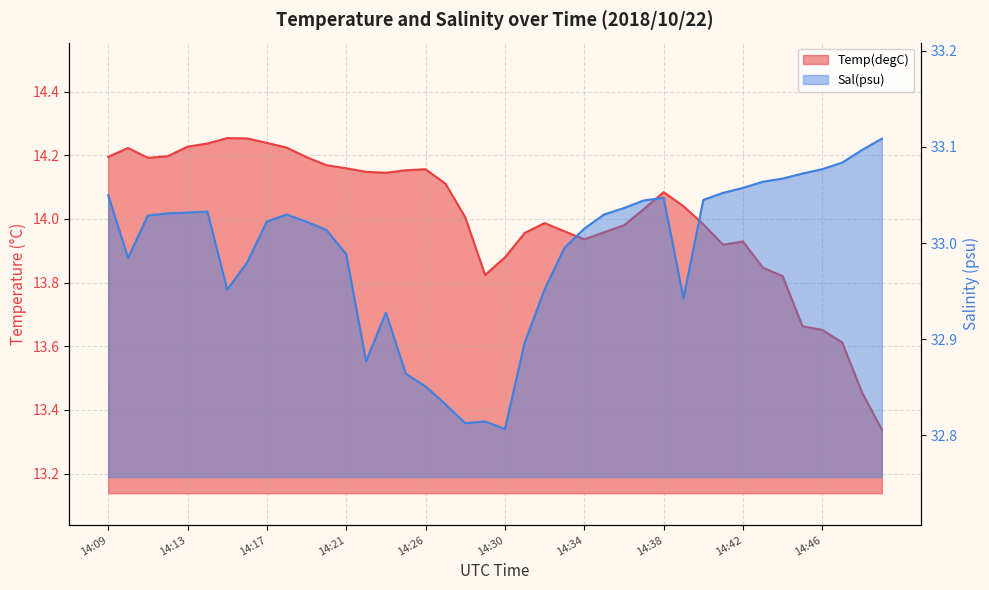

How many lines are shown in the chart?

2